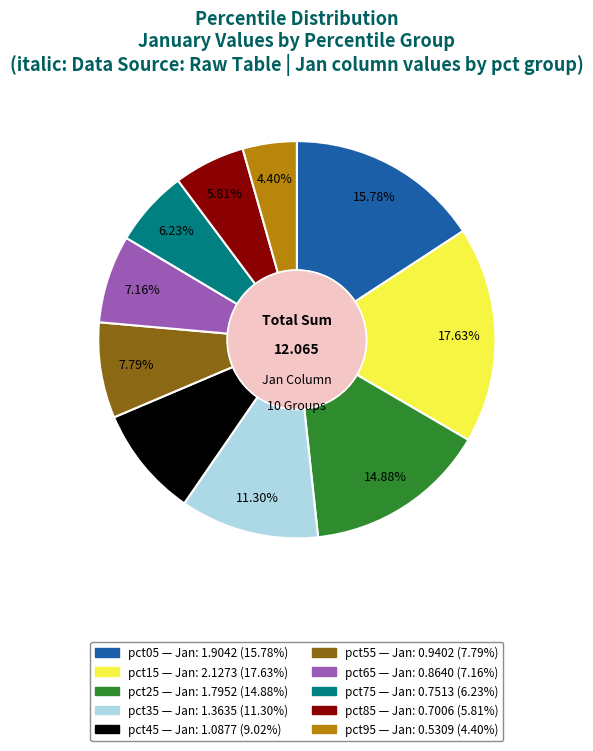

How many segments does this pie chart have?

10